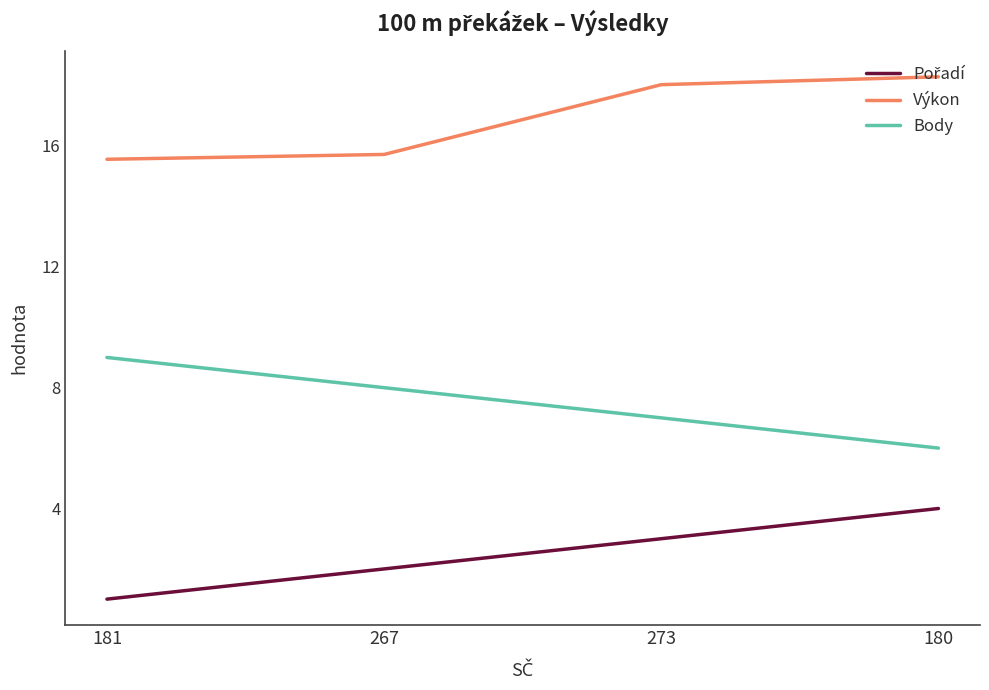

What is the total value across all series at 181?

25.6